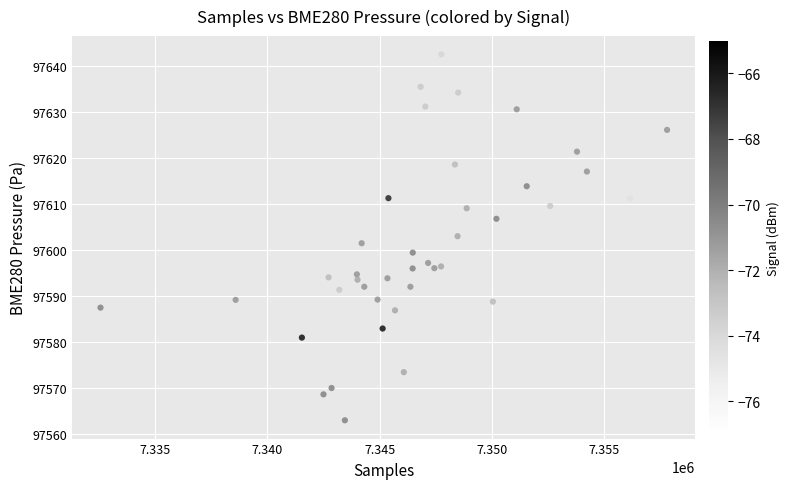

What is the range of X values (max minus min)?

25269.0